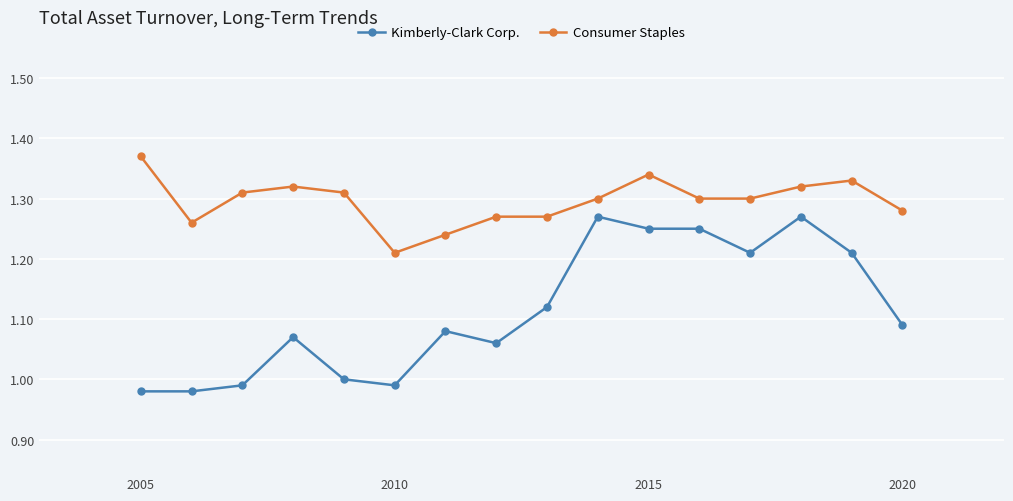

Rank the series by their maximum value, from lowest to highest.

Kimberly-Clark Corp., Consumer Staples